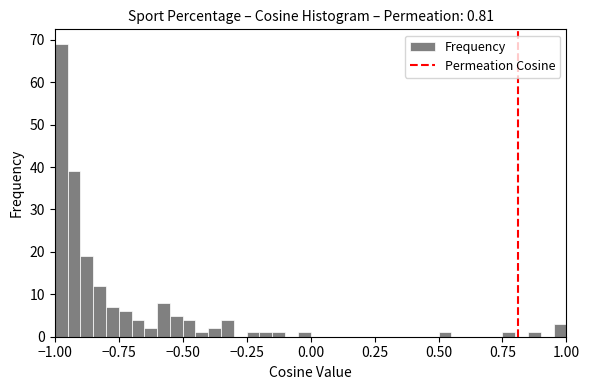

Read against the x-axis, roughly where is the centre of the tallest bar?

-0.95